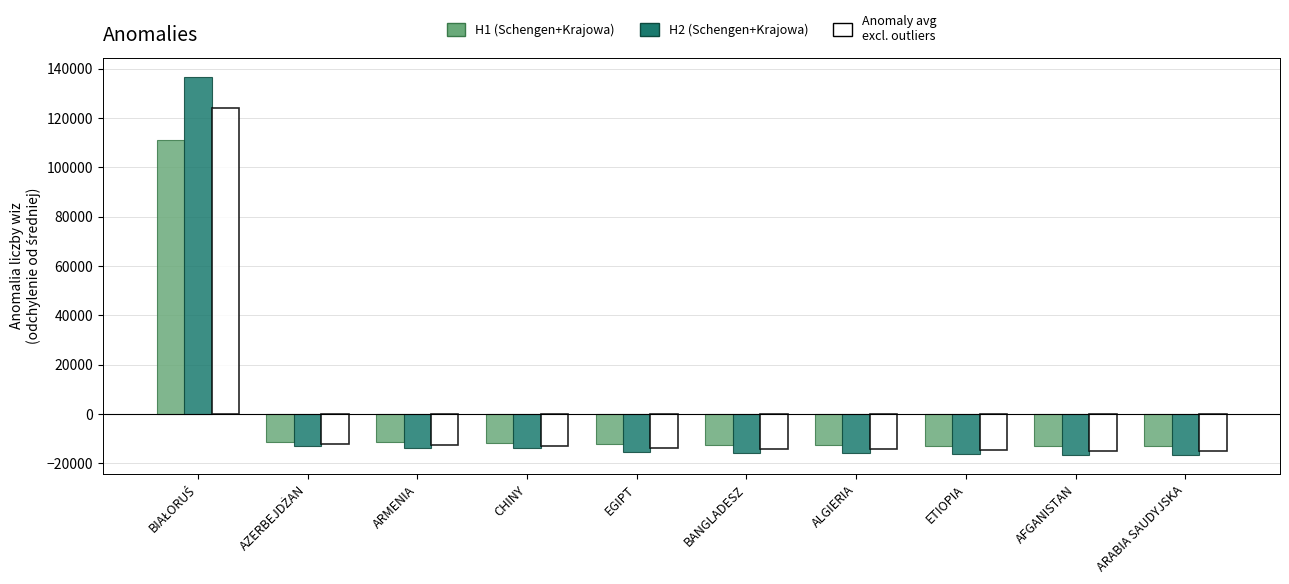

What is the total value across all series at ALGIERIA?

-42567.0